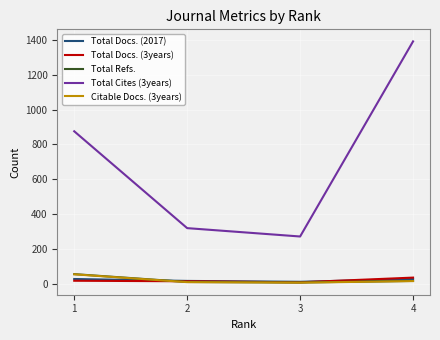

Is the value of Total Docs. (2017) at 3 greater than the value of Total Cites (3years) at 2?

No